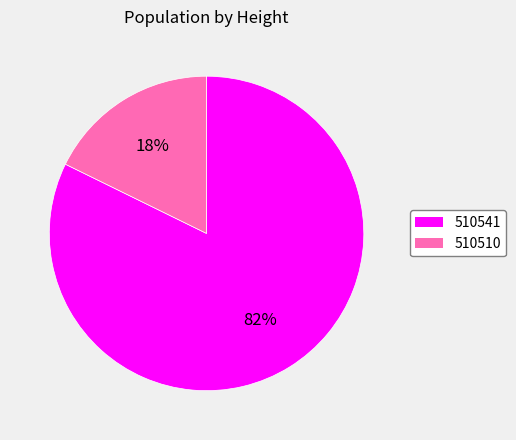

Which slice is the smallest?

510510